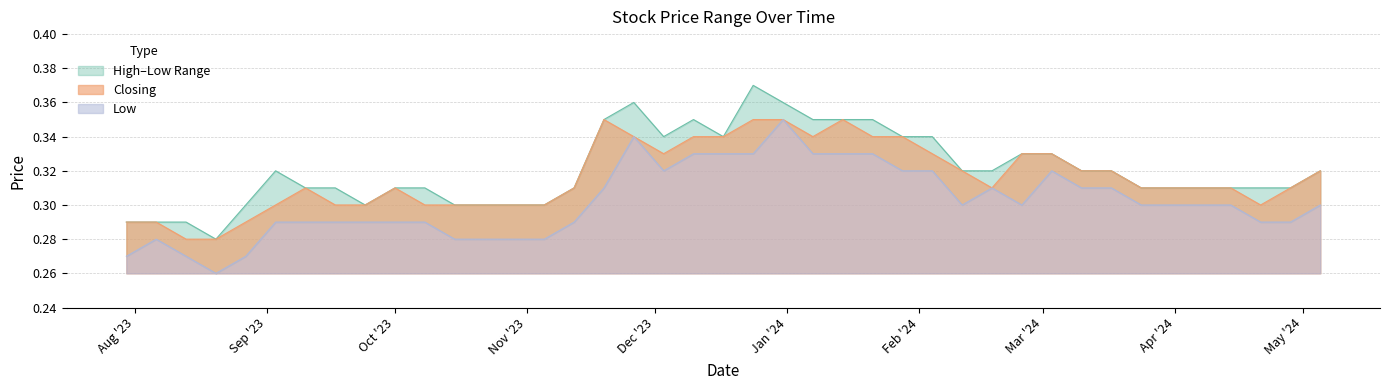

Reading left to right, transcribe all the data shown in this chart.

High: 0.3	0.3	0.3	0.3	0.3	0.3	0.3	0.3	0.3	0.3	0.3	0.3	0.3	0.3	0.3	0.3	0.3	0.4	0.4	0.3	0.3	0.3	0.4	0.3	0.3	0.3	0.3	0.3	0.3	0.3	0.3	0.3	0.3	0.3	0.3	0.3	0.3	0.3	0.3	0.3
Closing: 0.3	0.3	0.3	0.3	0.3	0.3	0.3	0.3	0.3	0.3	0.3	0.3	0.3	0.3	0.3	0.3	0.3	0.3	0.3	0.3	0.3	0.3	0.3	0.3	0.3	0.3	0.3	0.3	0.3	0.3	0.3	0.3	0.3	0.3	0.3	0.3	0.3	0.3	0.3	0.3
Low: 0.3	0.3	0.3	0.3	0.3	0.3	0.3	0.3	0.3	0.3	0.3	0.3	0.3	0.3	0.3	0.3	0.3	0.3	0.3	0.3	0.3	0.3	0.3	0.3	0.3	0.3	0.3	0.3	0.3	0.3	0.3	0.3	0.3	0.3	0.3	0.3	0.3	0.3	0.3	0.3